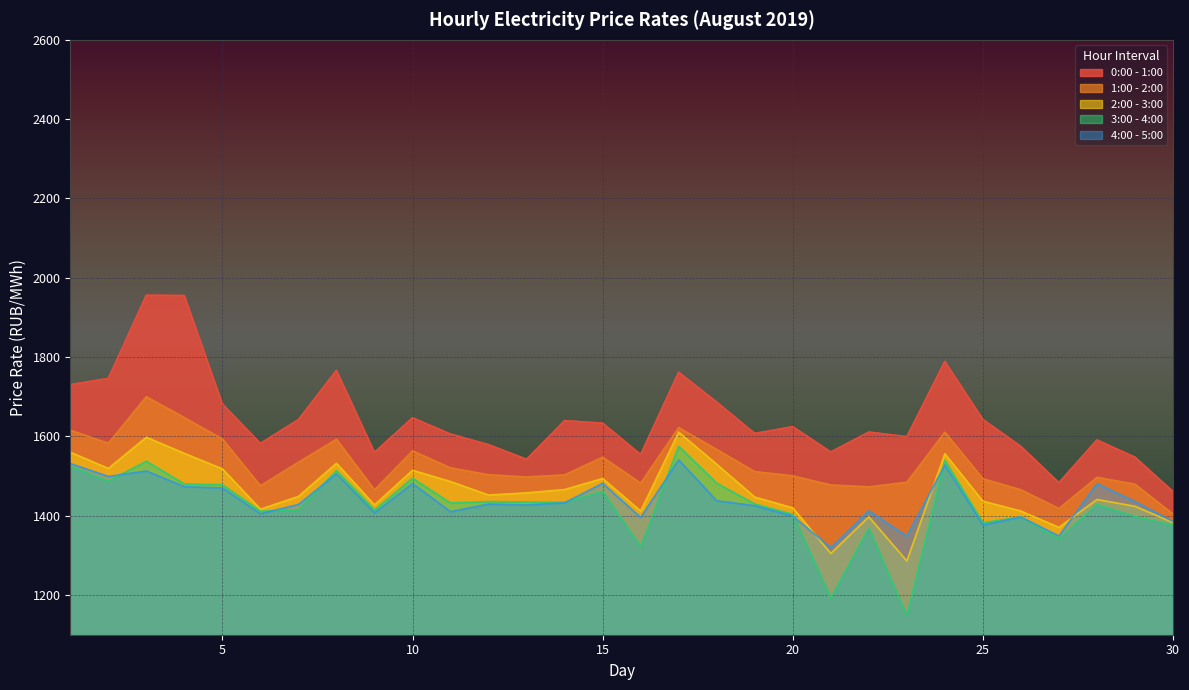

Is it true that 2:00 - 3:00 equals 1382.8 at 30?

True